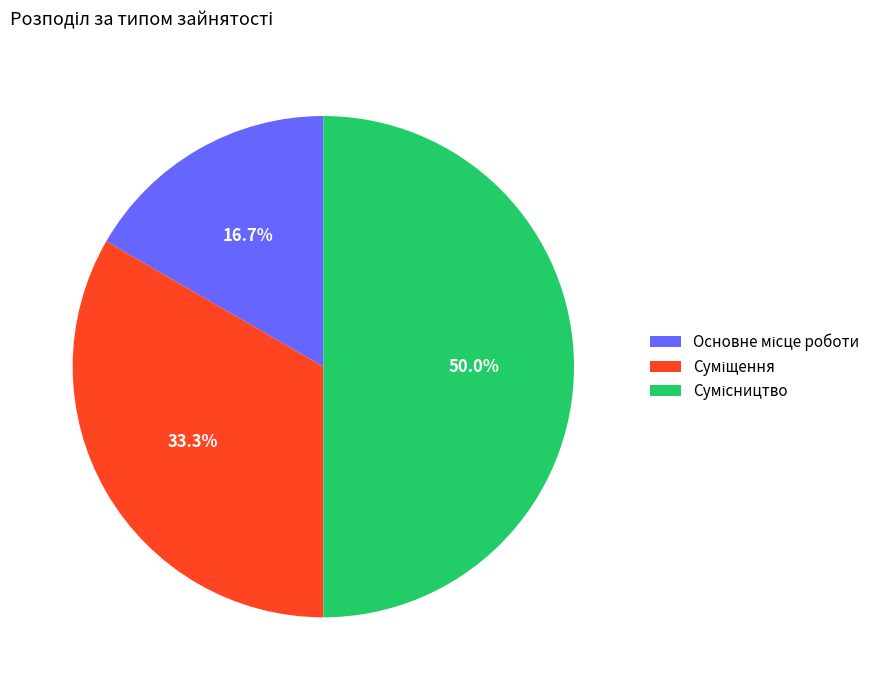

To the nearest percent, what is the average slice percentage?

33%